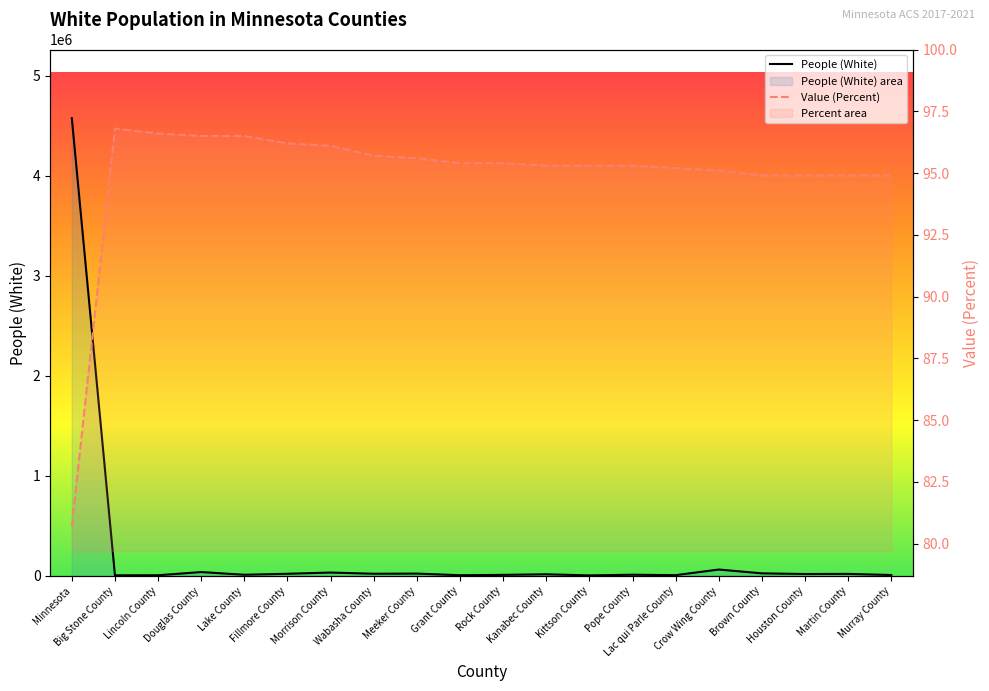

What position from the left is Kittson County?

13